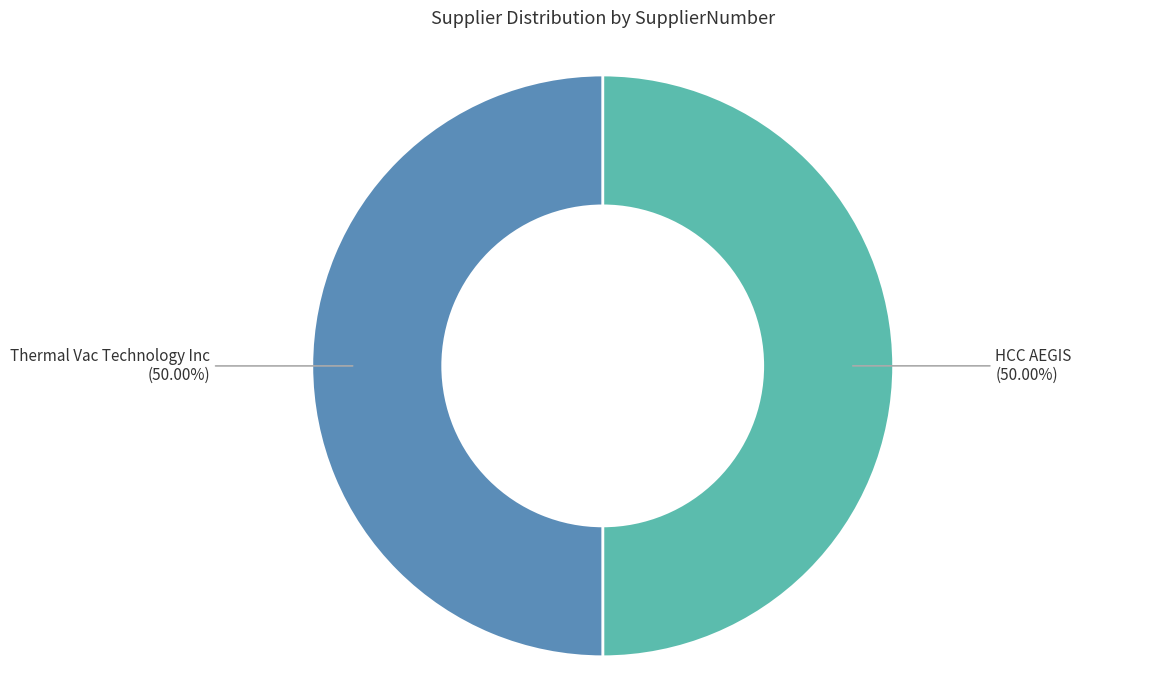

Approximately how many times larger is the value at HCC AEGIS compared to Thermal Vac Technology Inc?

1.0